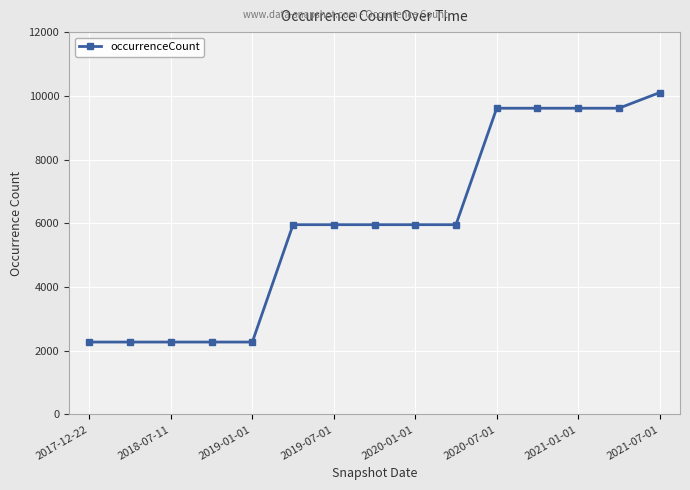

What is the difference between the maximum and minimum values?

7830